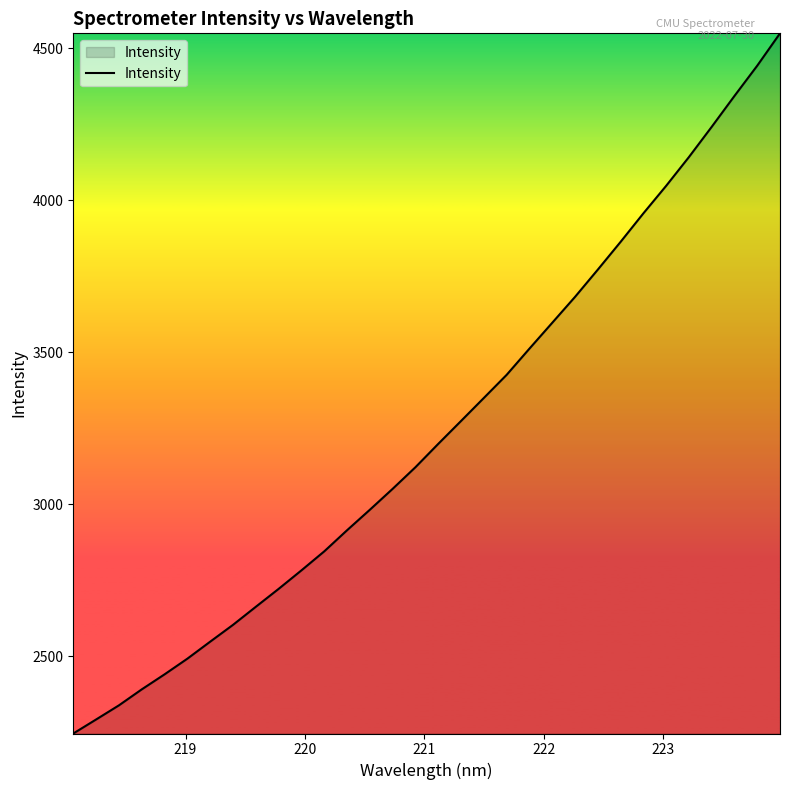

True or false: there are more than 1 points higher than both neighbors.

False